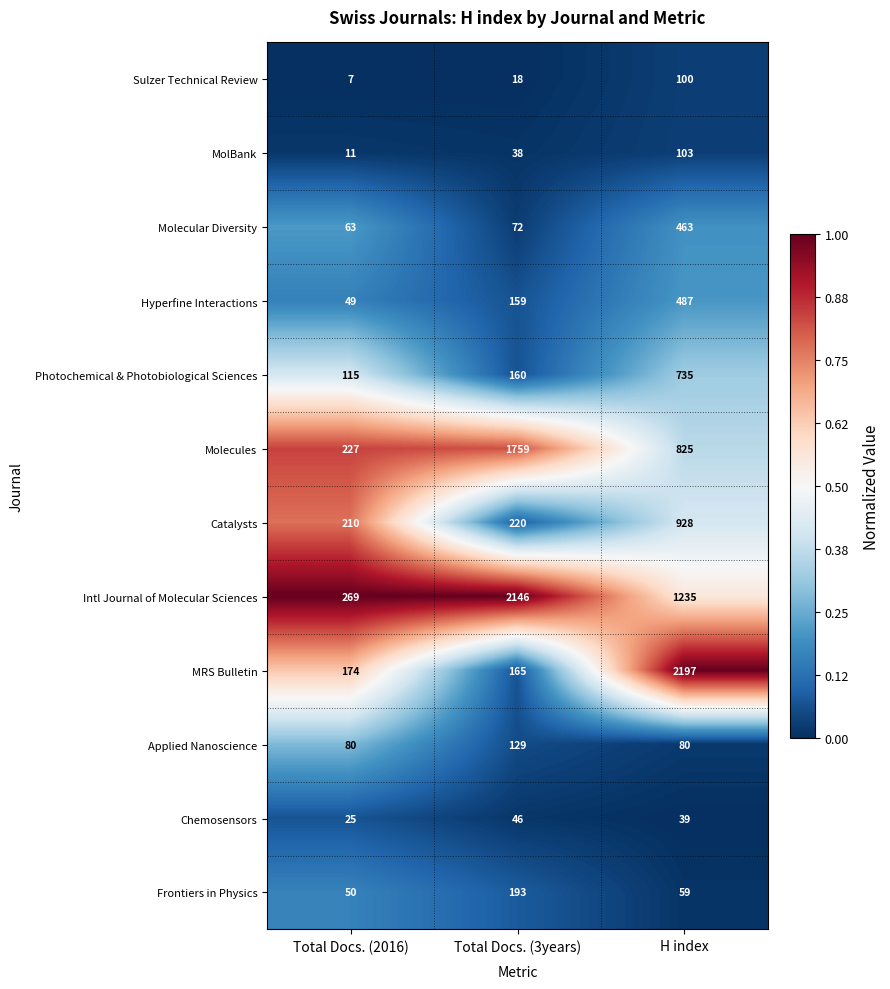

Which category has the highest value across all series?

H index